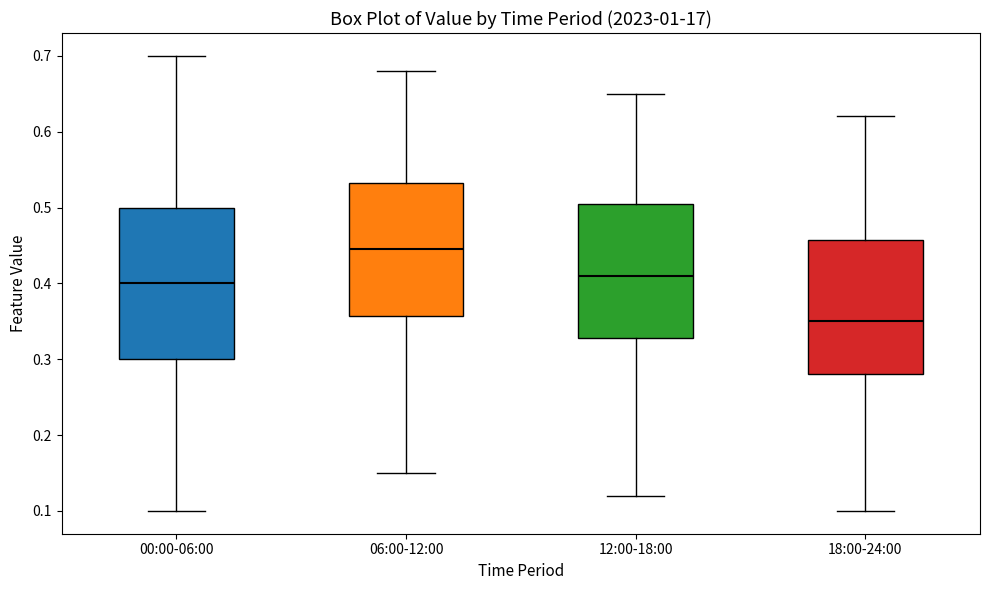

Reading left to right, transcribe this box plot: for each box, give where its median line is, the range the box spans, and where its two whiskers end, as read against the y-axis. The values are not printed on the chart, so give them approximately, as read against the axis.

00:00-06:00: median 0.40, box 0.30 to 0.50, whiskers 0.10 to 0.70
06:00-12:00: median 0.45, box 0.36 to 0.53, whiskers 0.15 to 0.68
12:00-18:00: median 0.41, box 0.33 to 0.51, whiskers 0.12 to 0.65
18:00-24:00: median 0.35, box 0.28 to 0.46, whiskers 0.10 to 0.62